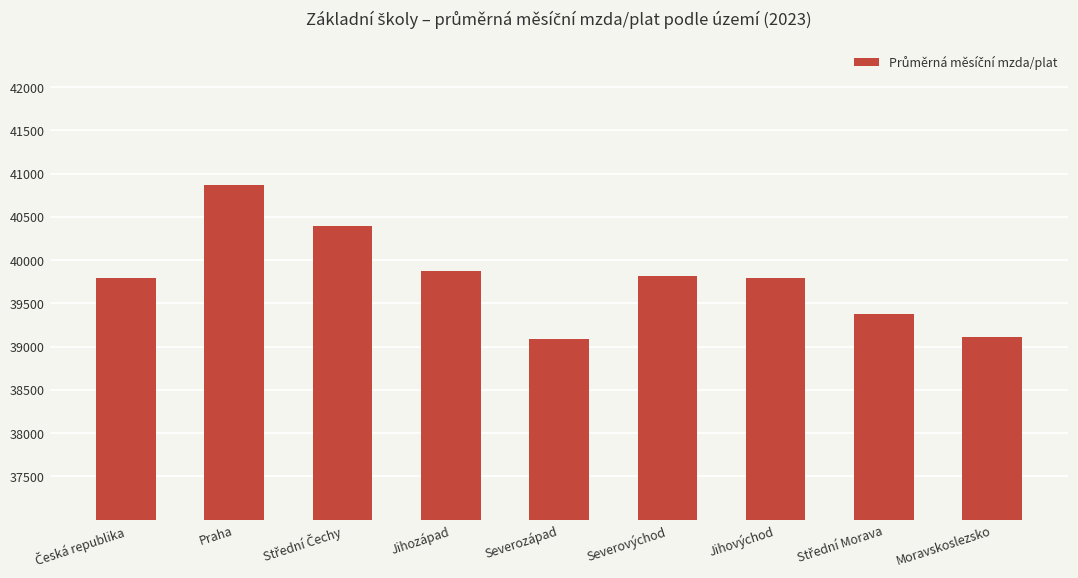

Are the bars horizontal?

No